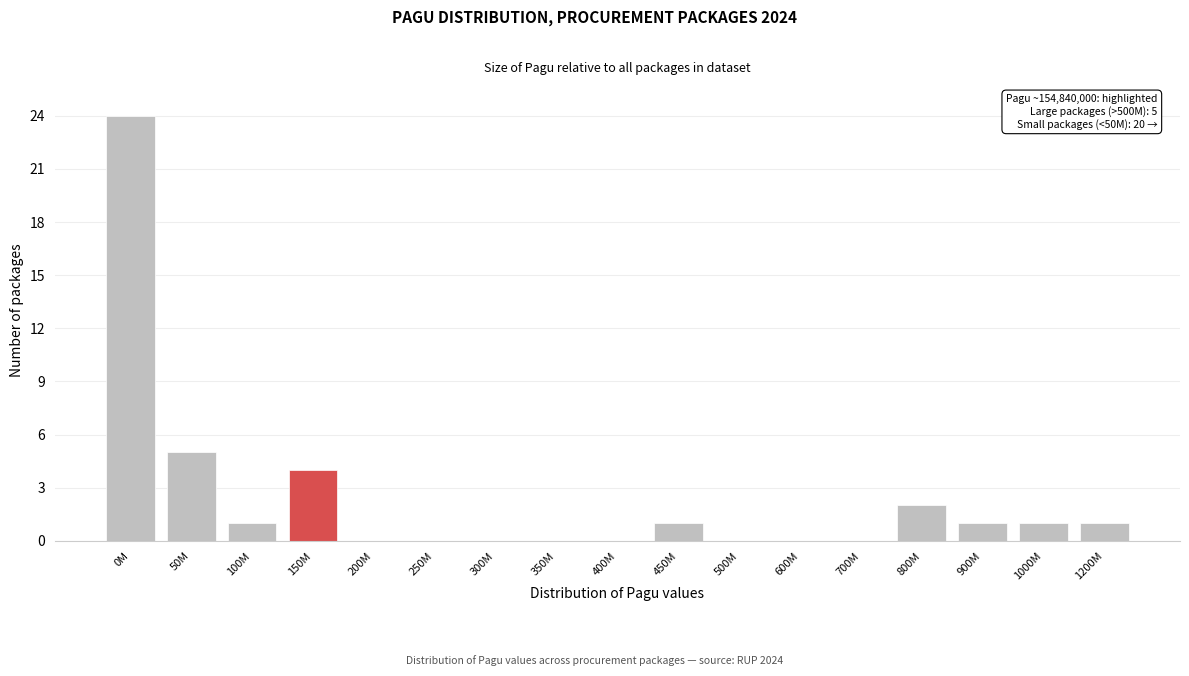

Reading left to right, transcribe all the data shown in this chart.

0M=24	50M=5	100M=1	150M=4	200M=0	250M=0	300M=0	350M=0	400M=0	450M=1	500M=0	600M=0	700M=0	800M=2	900M=1	1000M=1	1200M=1